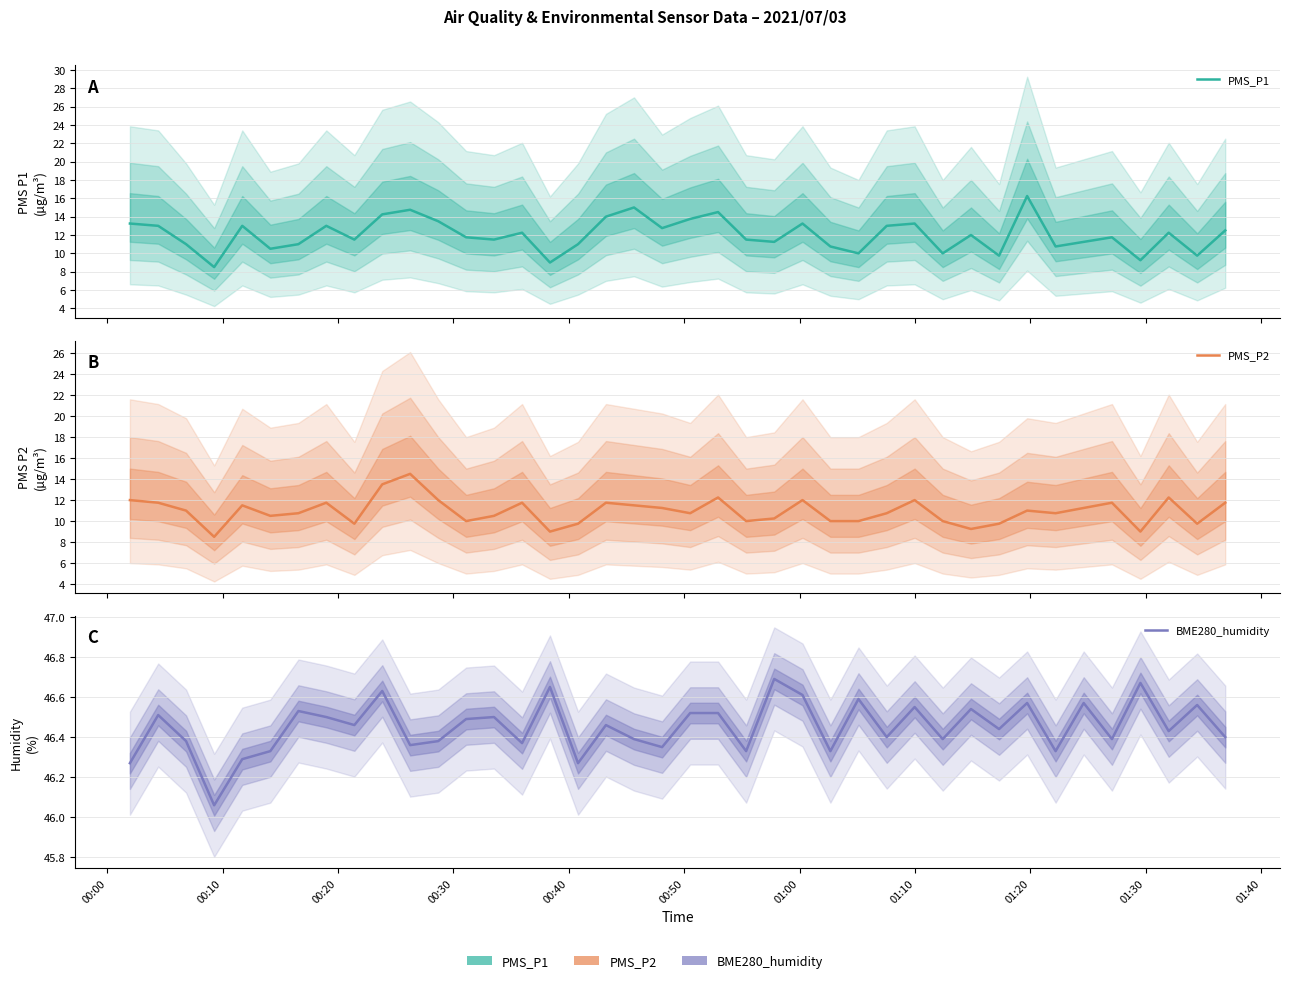

True or false: PMS_P1 and PMS_P2 intersect in this chart.

False